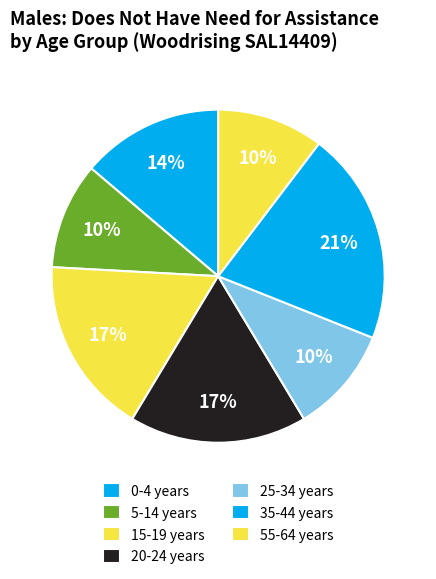

How many slices are in this pie chart?

7